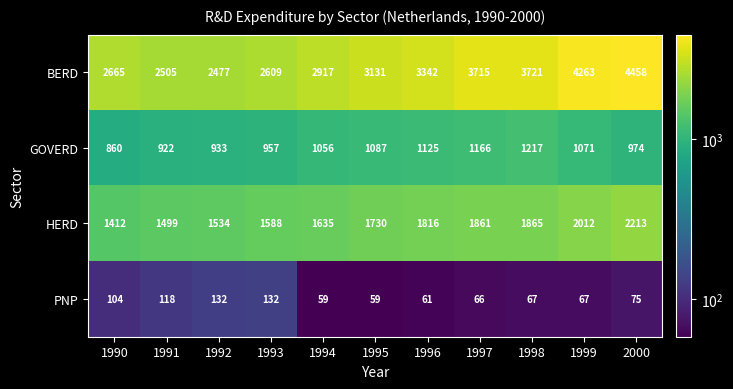

At how many categories does at least one series exceed 1246?

11